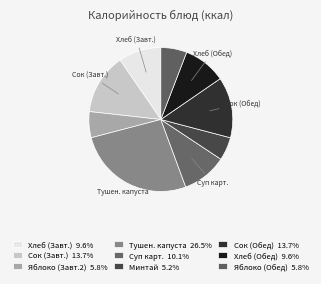

How many slices are in this pie chart?

9